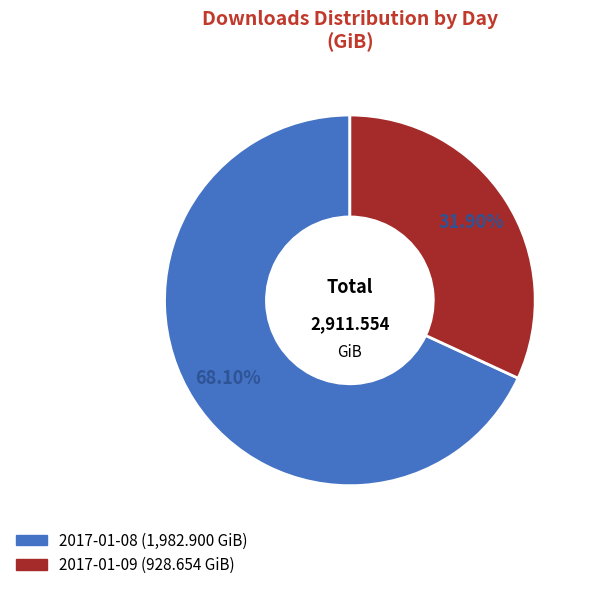

To the nearest percent, what is the difference between the 2017-01-09 and 2017-01-08 slice percentages?

36%